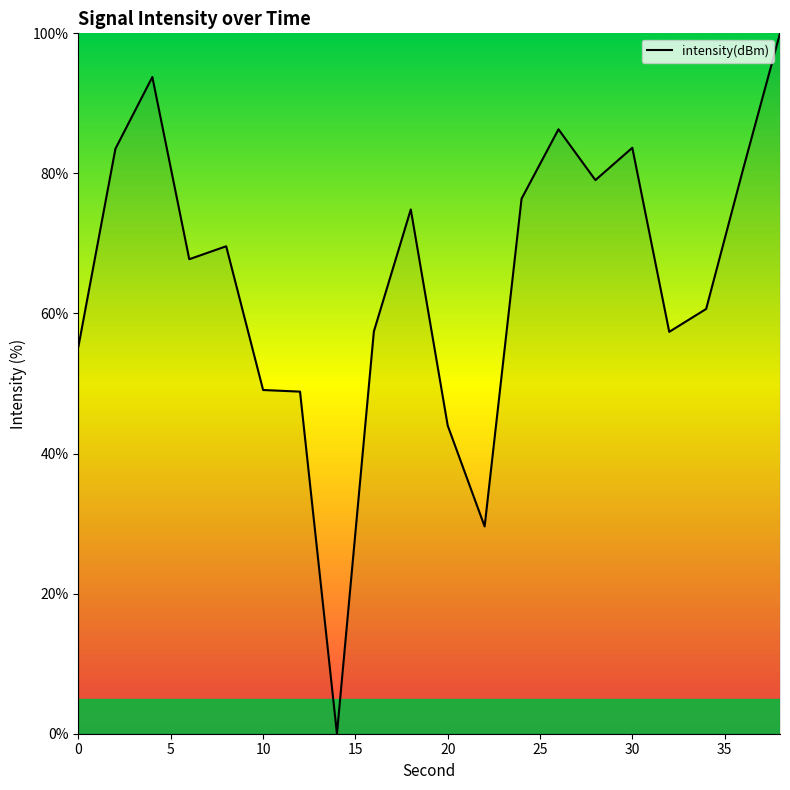

What is the difference between the maximum and minimum values?

100.0